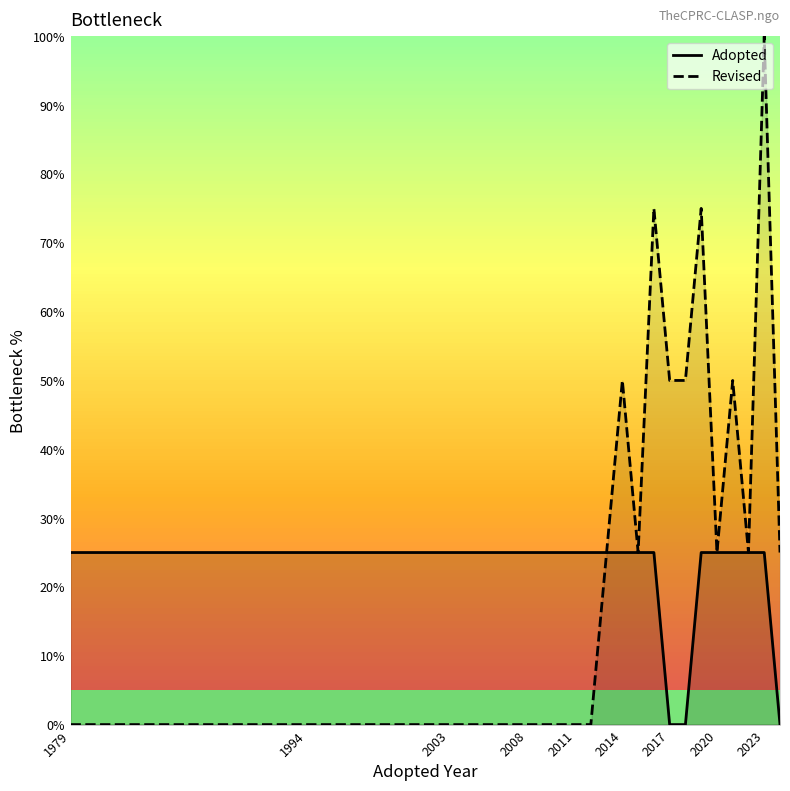

List the series in order of their peak value, lowest first.

Adopted, Revised